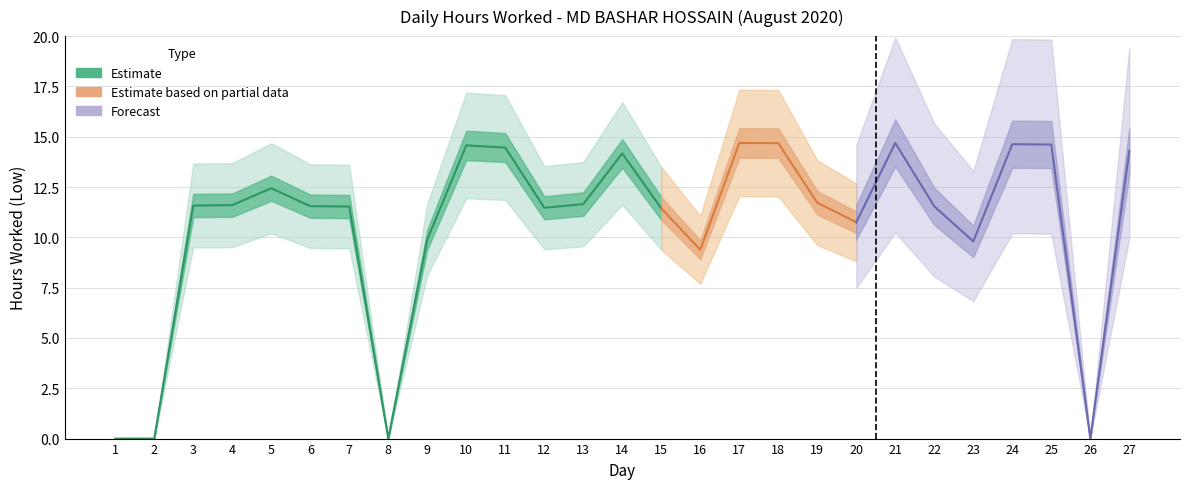

What is the change in value from 22 to 23?

-1.7